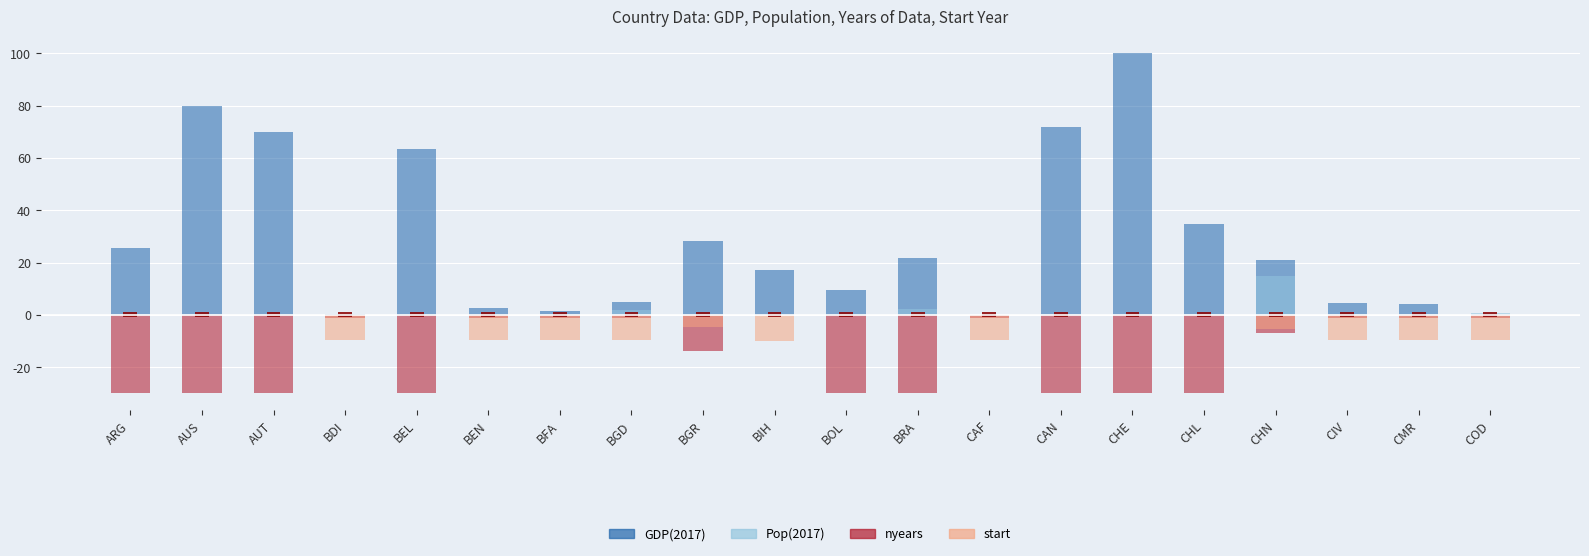

At which category is the sum across all series the highest?

CHE